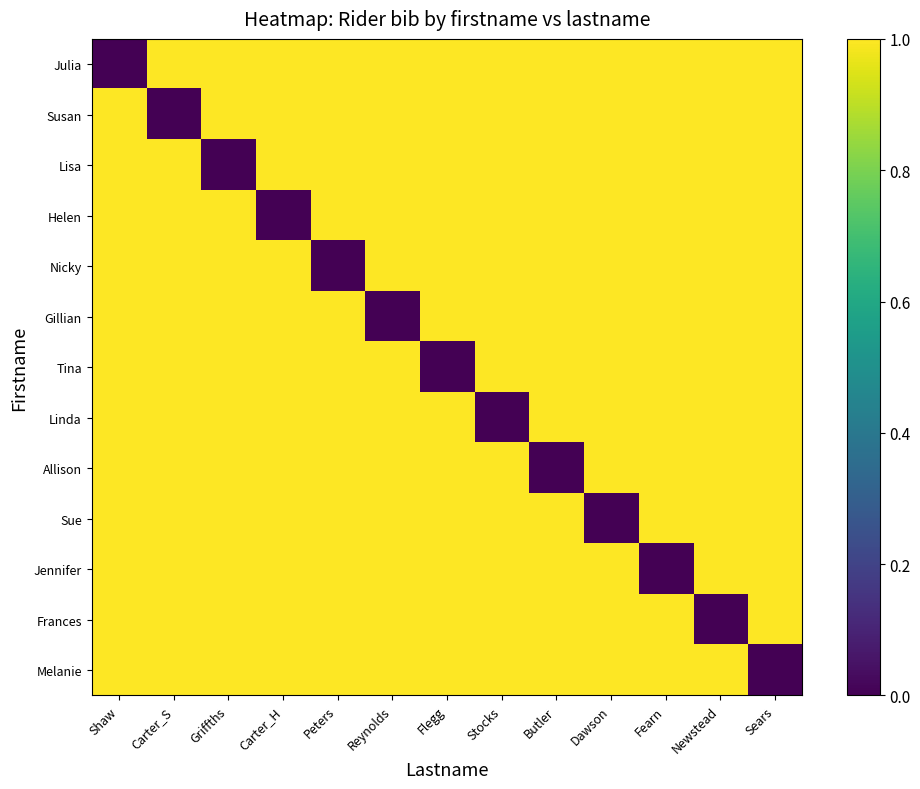

Reading left to right, extract all data points from this chart.

Julia: Shaw=0	Carter_S=1	Griffths=1	Carter_H=1	Peters=1	Reynolds=1	Flegg=1	Stocks=1	Butler=1	Dawson=1	Fearn=1	Newstead=1	Sears=1
Susan: Shaw=1	Carter_S=0	Griffths=1	Carter_H=1	Peters=1	Reynolds=1	Flegg=1	Stocks=1	Butler=1	Dawson=1	Fearn=1	Newstead=1	Sears=1
Lisa: Shaw=1	Carter_S=1	Griffths=0	Carter_H=1	Peters=1	Reynolds=1	Flegg=1	Stocks=1	Butler=1	Dawson=1	Fearn=1	Newstead=1	Sears=1
Helen: Shaw=1	Carter_S=1	Griffths=1	Carter_H=0	Peters=1	Reynolds=1	Flegg=1	Stocks=1	Butler=1	Dawson=1	Fearn=1	Newstead=1	Sears=1
Nicky: Shaw=1	Carter_S=1	Griffths=1	Carter_H=1	Peters=0	Reynolds=1	Flegg=1	Stocks=1	Butler=1	Dawson=1	Fearn=1	Newstead=1	Sears=1
Gillian: Shaw=1	Carter_S=1	Griffths=1	Carter_H=1	Peters=1	Reynolds=0	Flegg=1	Stocks=1	Butler=1	Dawson=1	Fearn=1	Newstead=1	Sears=1
Tina: Shaw=1	Carter_S=1	Griffths=1	Carter_H=1	Peters=1	Reynolds=1	Flegg=0	Stocks=1	Butler=1	Dawson=1	Fearn=1	Newstead=1	Sears=1
Linda: Shaw=1	Carter_S=1	Griffths=1	Carter_H=1	Peters=1	Reynolds=1	Flegg=1	Stocks=0	Butler=1	Dawson=1	Fearn=1	Newstead=1	Sears=1
Allison: Shaw=1	Carter_S=1	Griffths=1	Carter_H=1	Peters=1	Reynolds=1	Flegg=1	Stocks=1	Butler=0	Dawson=1	Fearn=1	Newstead=1	Sears=1
Sue: Shaw=1	Carter_S=1	Griffths=1	Carter_H=1	Peters=1	Reynolds=1	Flegg=1	Stocks=1	Butler=1	Dawson=0	Fearn=1	Newstead=1	Sears=1
Jennifer: Shaw=1	Carter_S=1	Griffths=1	Carter_H=1	Peters=1	Reynolds=1	Flegg=1	Stocks=1	Butler=1	Dawson=1	Fearn=0	Newstead=1	Sears=1
Frances: Shaw=1	Carter_S=1	Griffths=1	Carter_H=1	Peters=1	Reynolds=1	Flegg=1	Stocks=1	Butler=1	Dawson=1	Fearn=1	Newstead=0	Sears=1
Melanie: Shaw=1	Carter_S=1	Griffths=1	Carter_H=1	Peters=1	Reynolds=1	Flegg=1	Stocks=1	Butler=1	Dawson=1	Fearn=1	Newstead=1	Sears=0